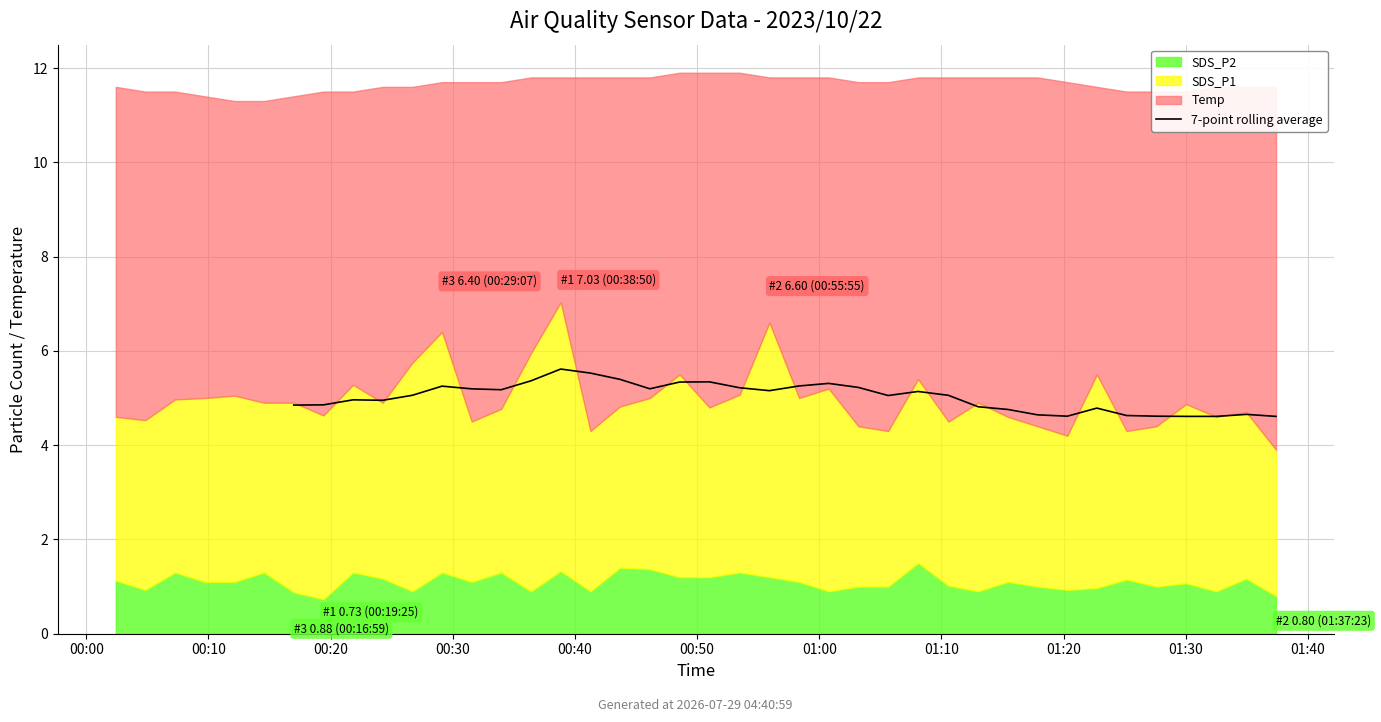

How many lines are shown in the chart?

1